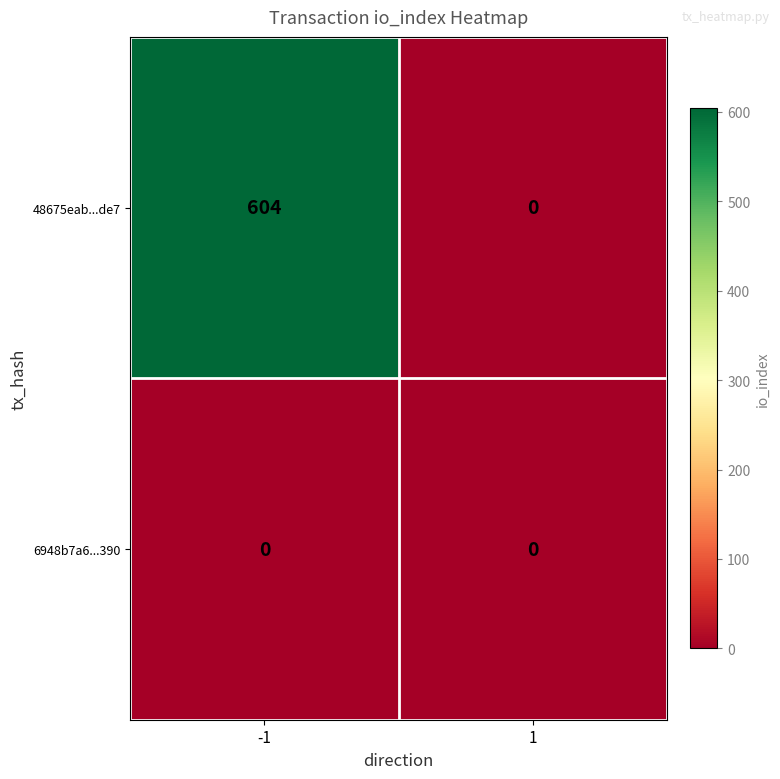

Between -1 and 1, which series saw the biggest shift?

48675eab...de7